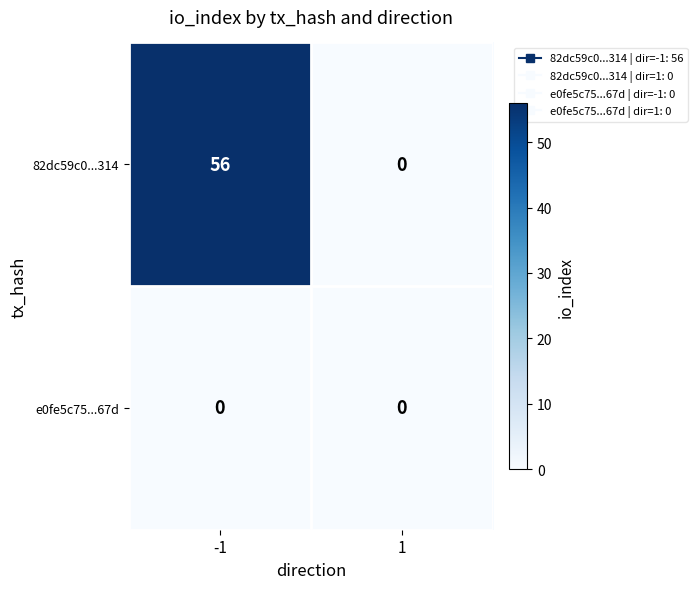

Rank the series at -1 from lowest to highest value.

e0fe5c75...67d, 82dc59c0...314